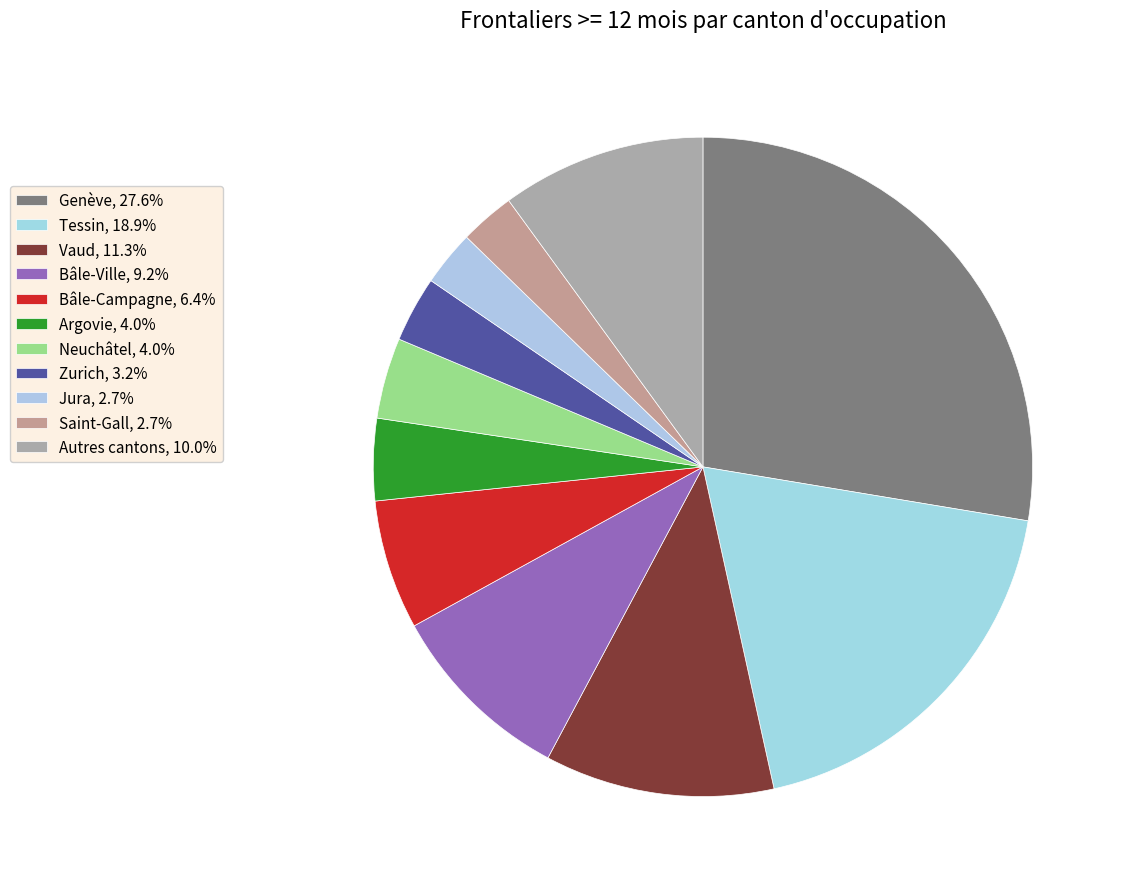

Count the number of slices in the pie.

11